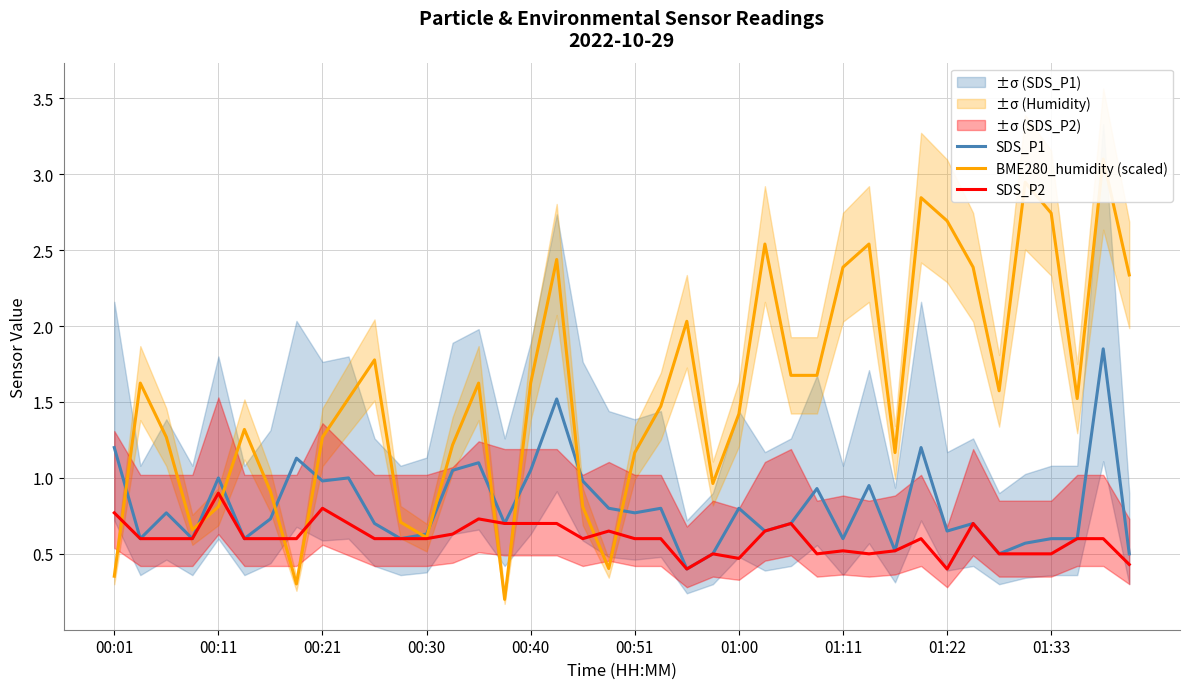

At which category does SDS_P2 reach its first local valley?

18